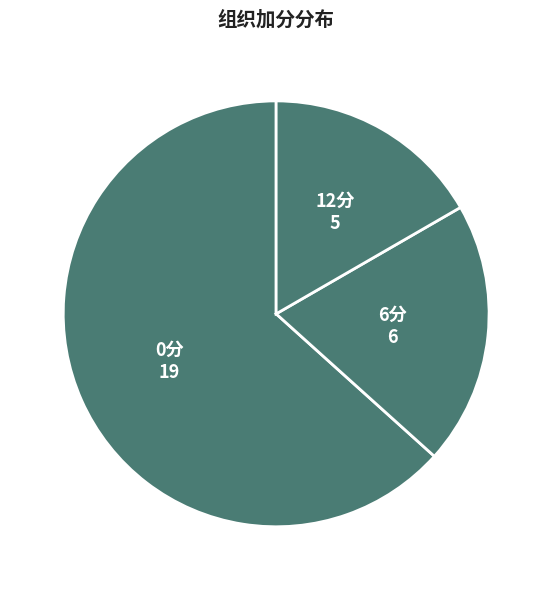

How many slices are in this pie chart?

3